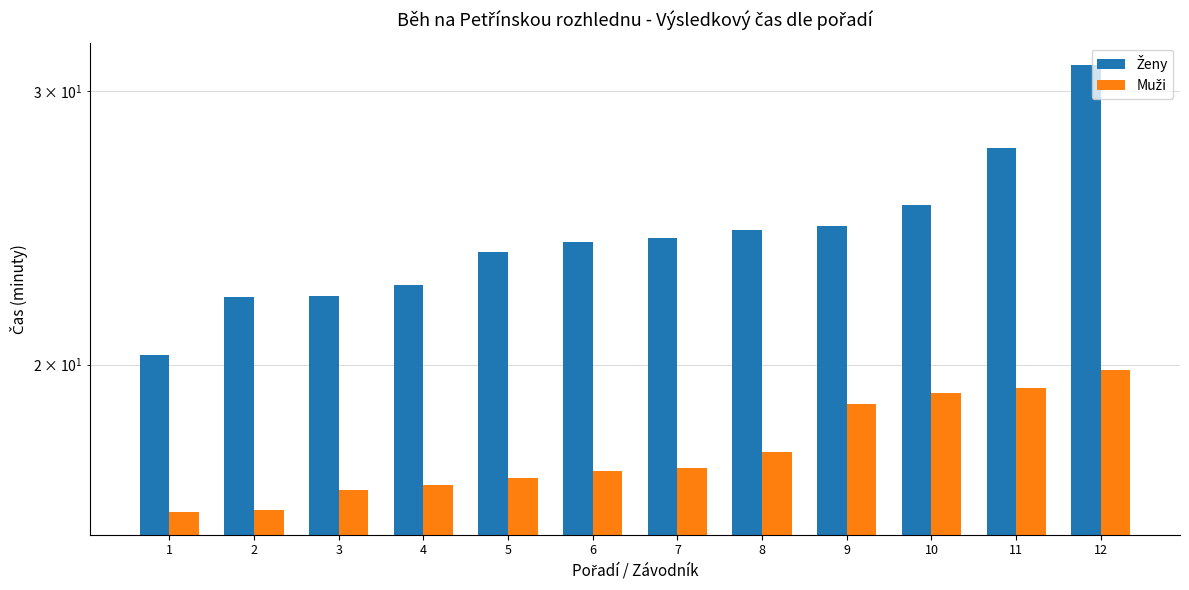

At which label is Ženy closest to 25?

10